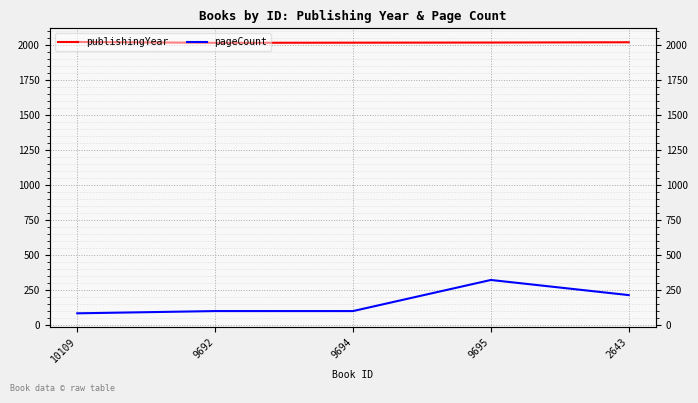

Rank the categories by pageCount value from lowest to highest.

10109, 9692, 9694, 2643, 9695